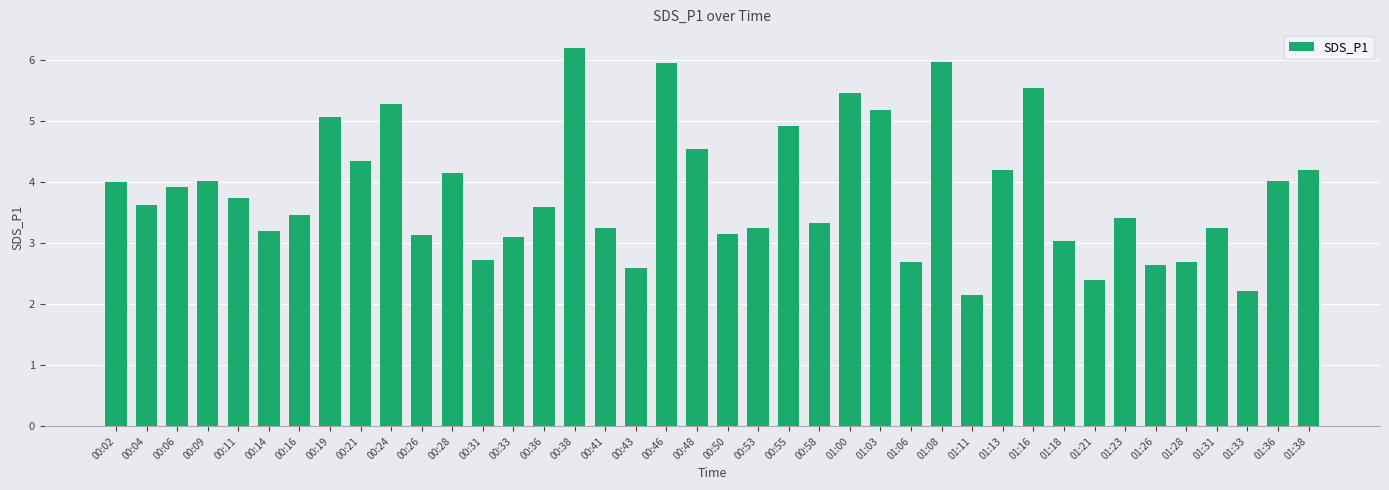

What is the greatest value displayed?

6.2